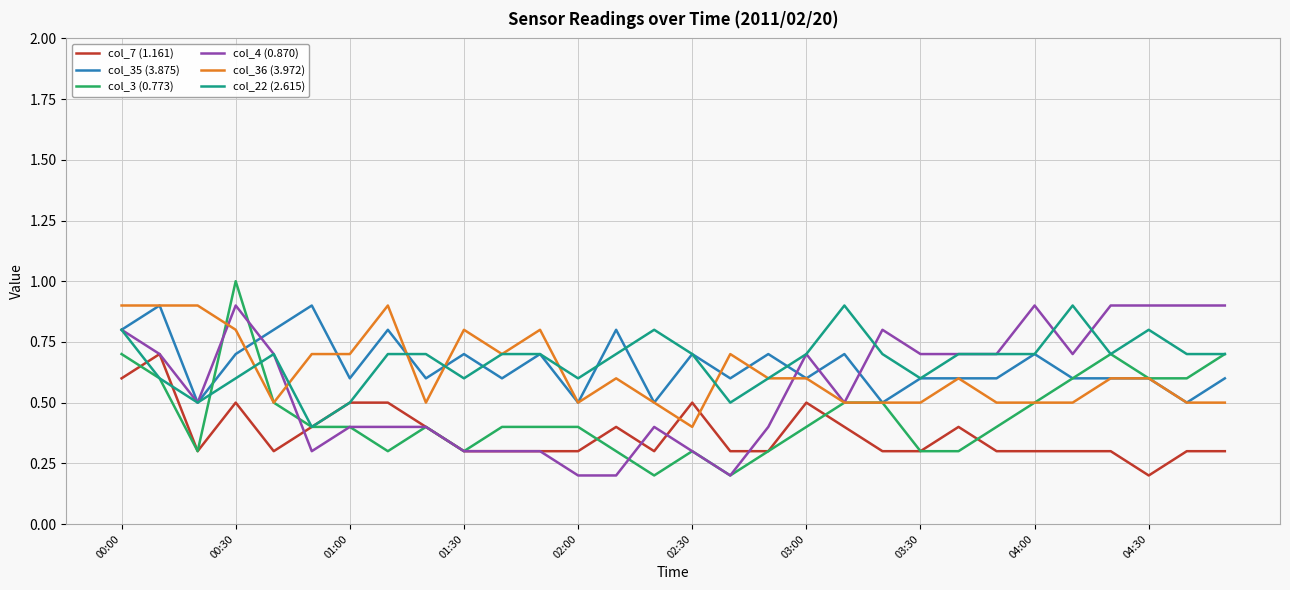

What is the maximum value shown in the chart?

1.0